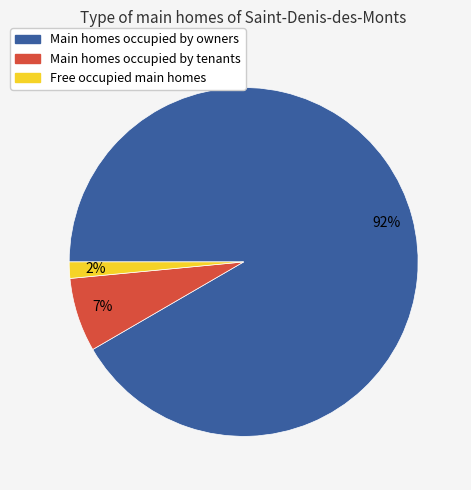

Between Main homes occupied by tenants and Free occupied main homes, which is larger?

Main homes occupied by tenants